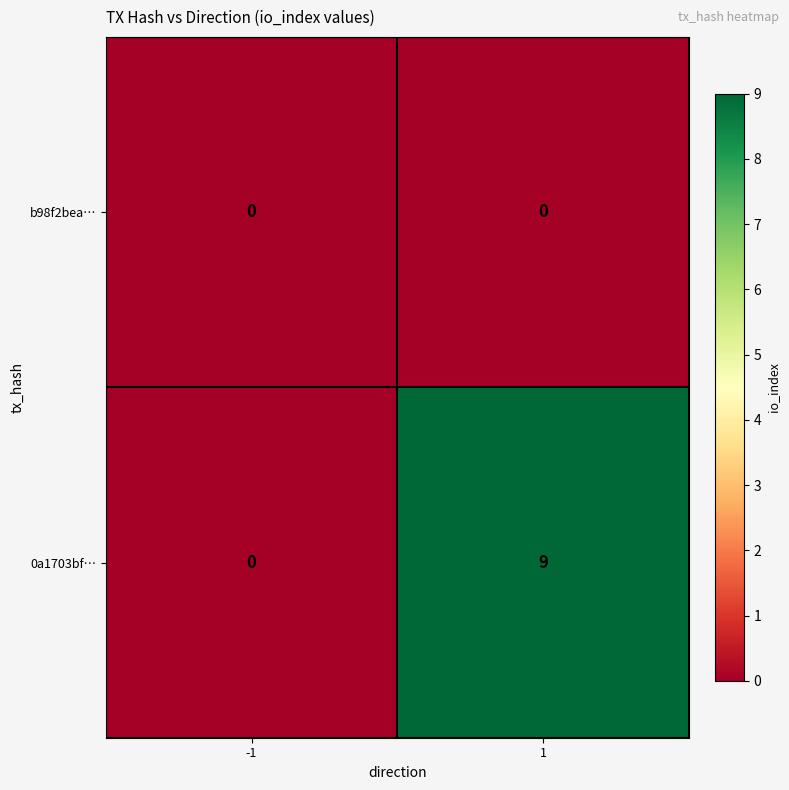

Which series has the widest spread of values?

0a1703bf…